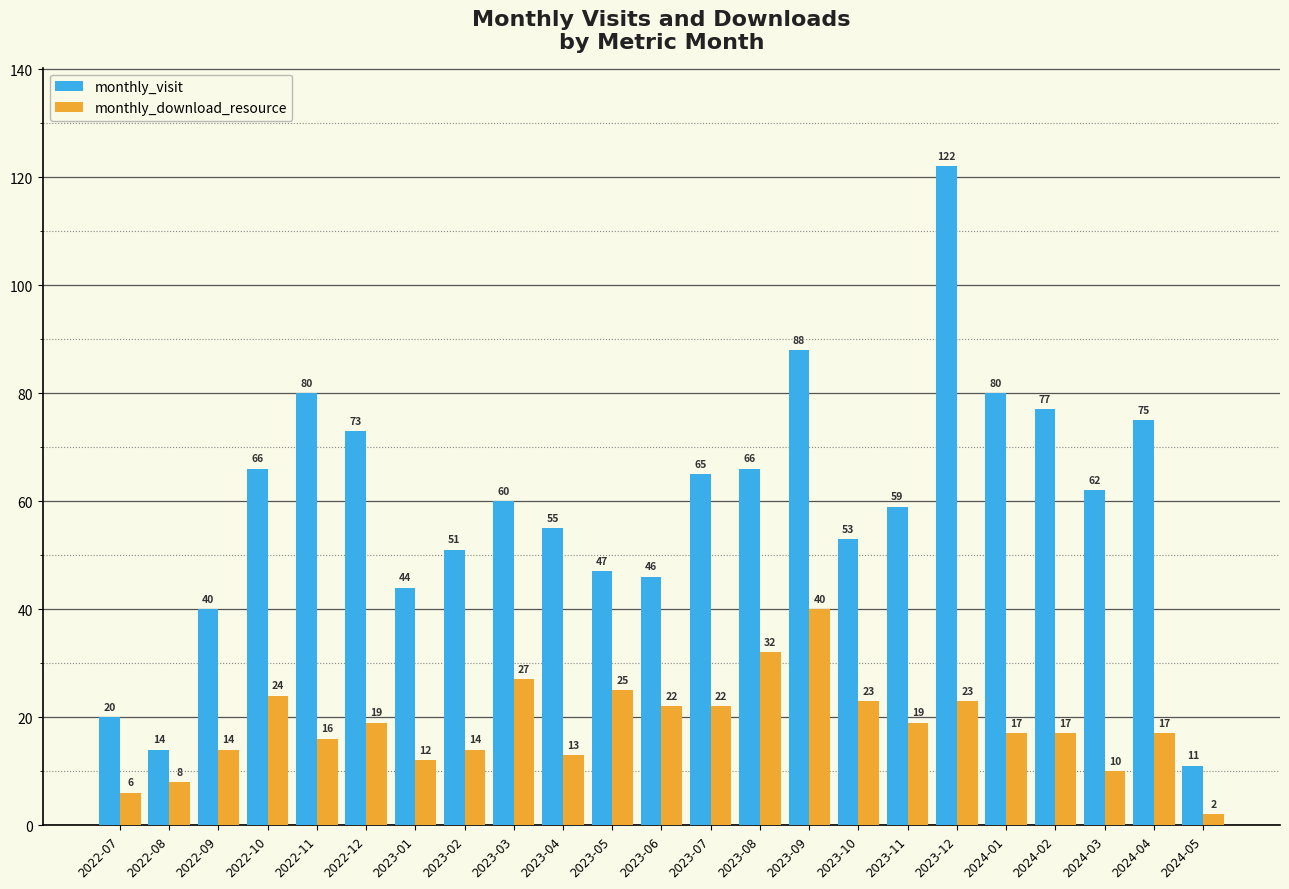

At which category is the sum across all series the highest?

2023-12